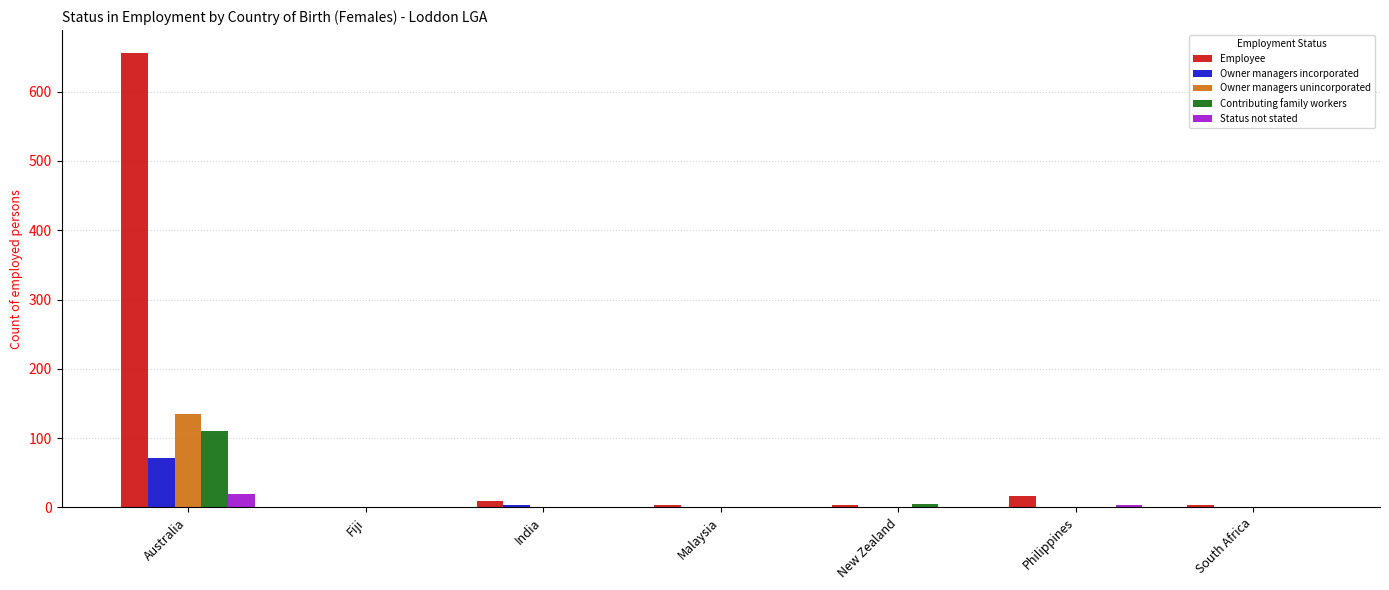

Is it true that Contributing family workers equals 0 at Fiji?

True